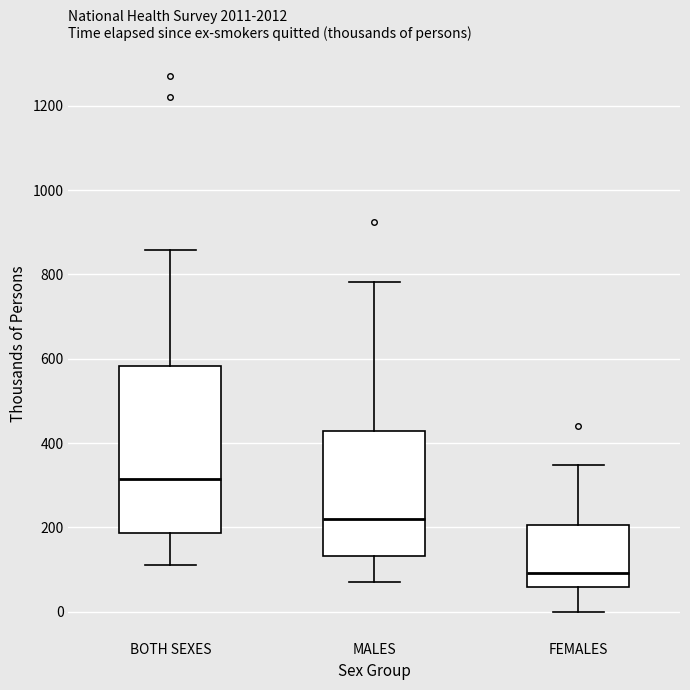

Which box has the lowest median line?

FEMALES